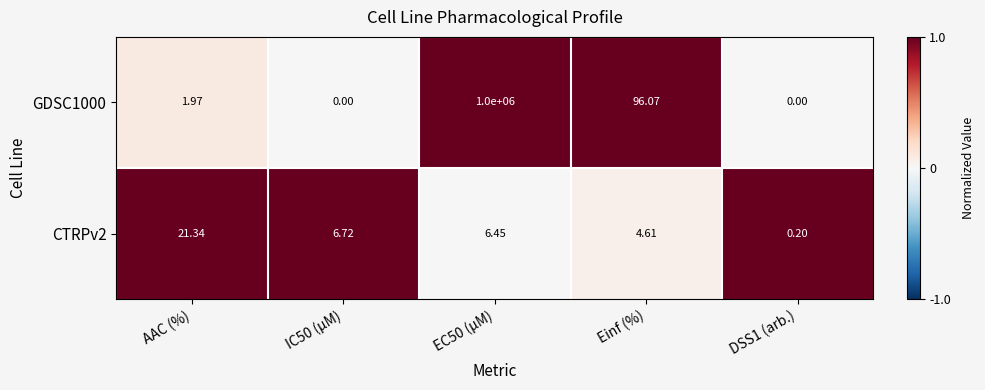

Is the value of GDSC1000 at EC50 (µM) greater than the value of CTRPv2 at AAC (%)?

Yes